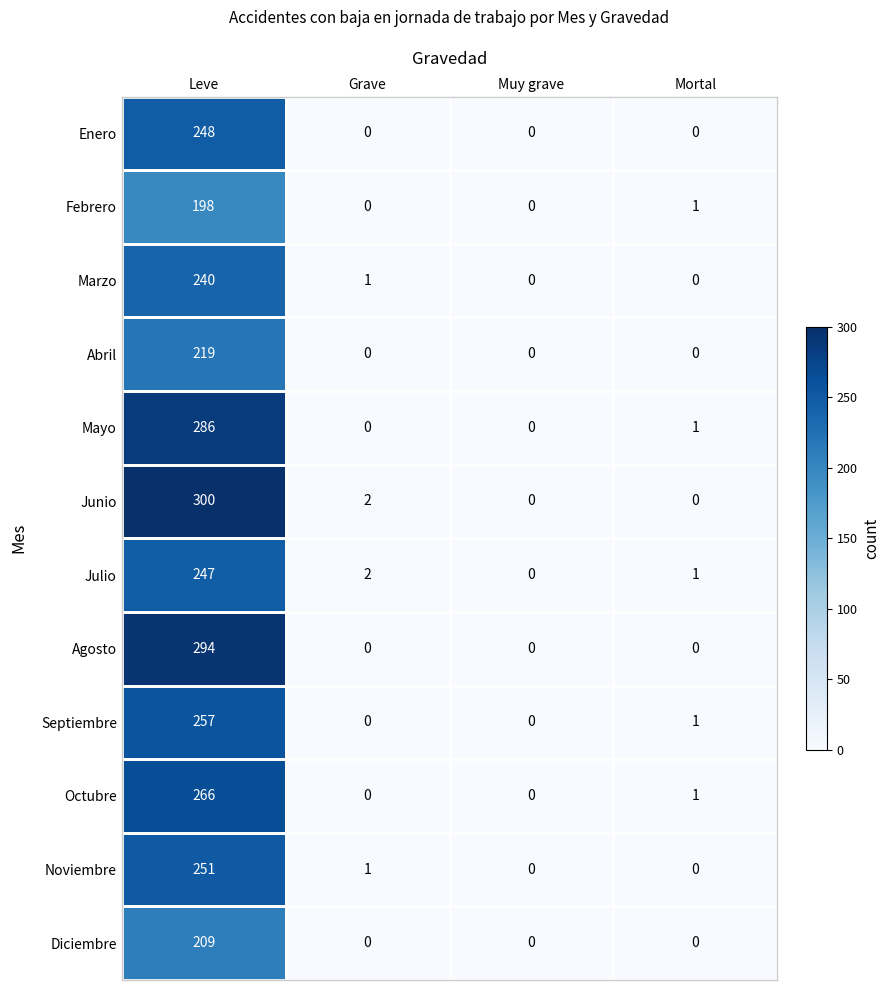

Count the number of data series in this chart.

12